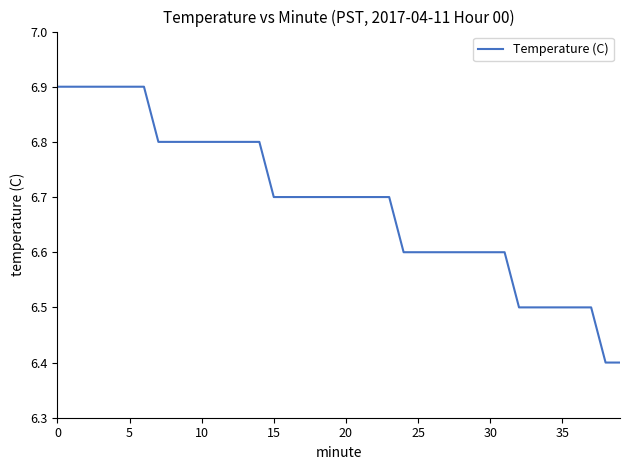

Count the number of data series in this chart.

1